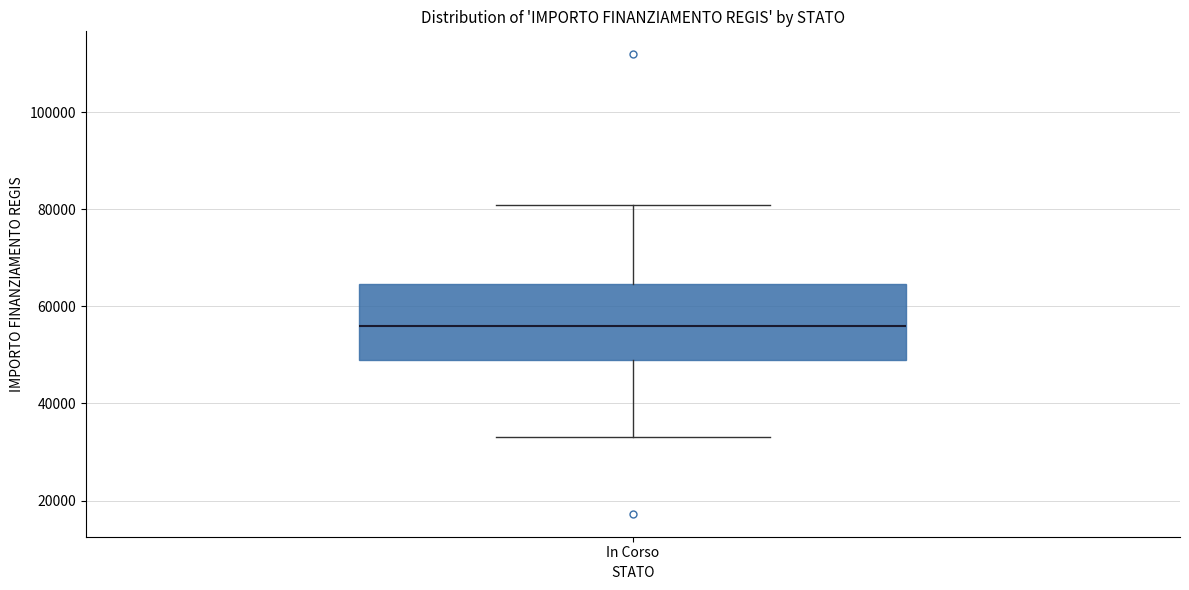

Transcribe this box plot: give where the median line is, the range the box spans, and where the two whiskers end, as read against the y-axis. The values are not printed on the chart, so give them approximately, as read against the axis.

median 56000, box 50000 to 64000, whiskers 32000 to 80000